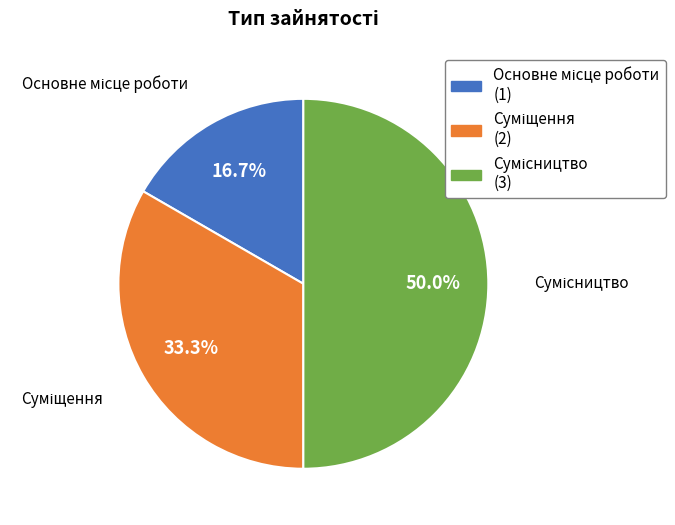

How many segments does this pie chart have?

3